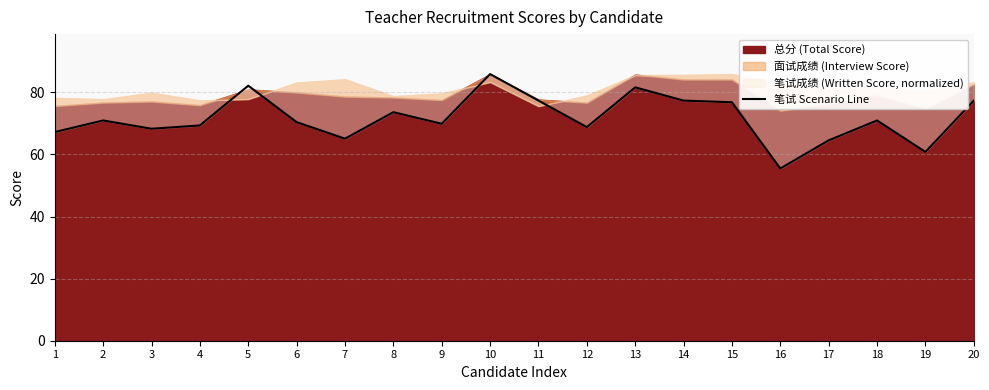

How many points are lower than both their immediate neighbors (excluding endpoints)?

6